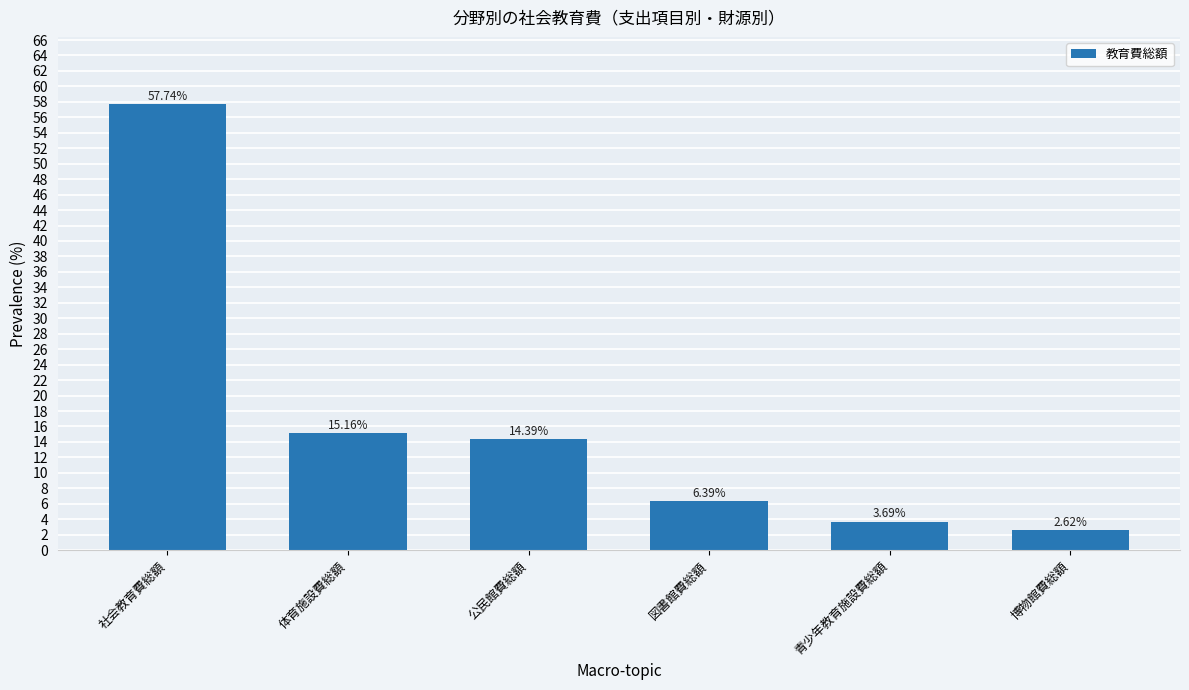

At which label is the value closest to 30?

体育施設費総額